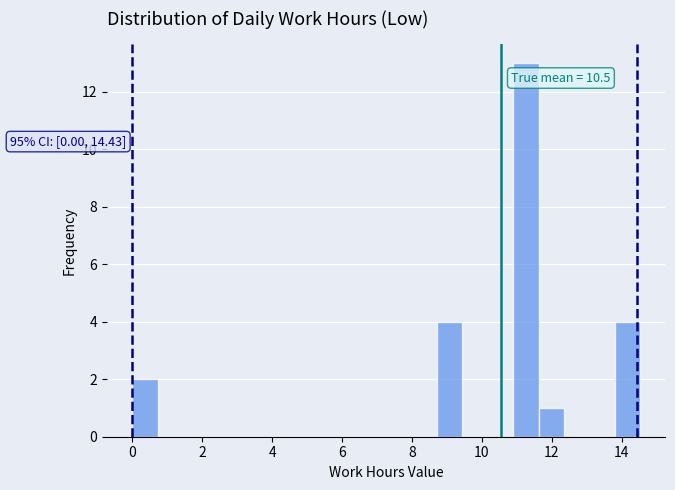

Read against the x-axis, roughly where is the centre of the tallest bar?

11.2